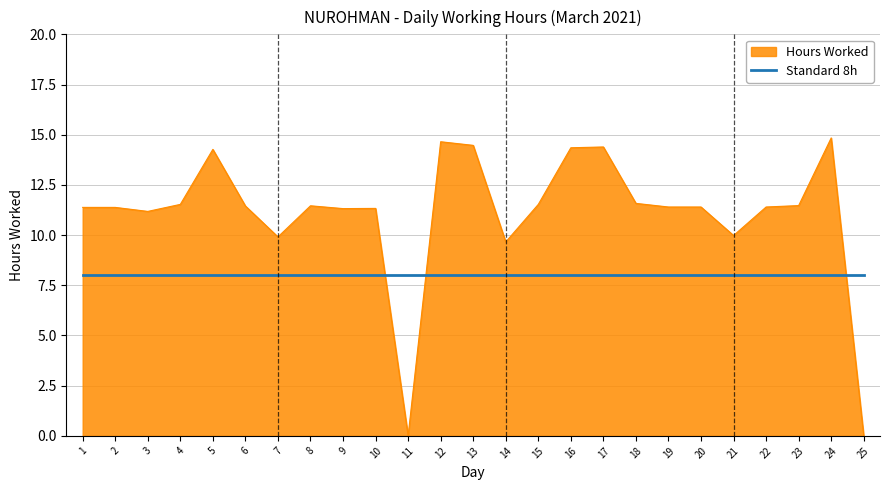

Rank the series at 25 from highest to lowest value.

Standard 8h, Hours Worked